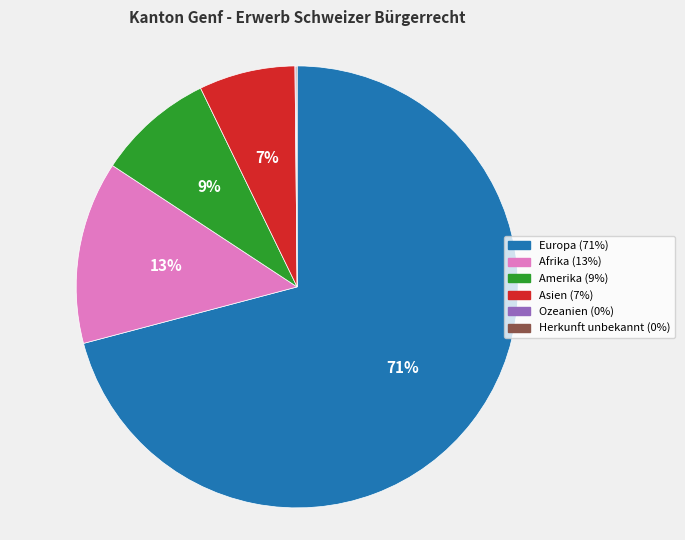

Is it true that Asien is 7% of the pie?

True